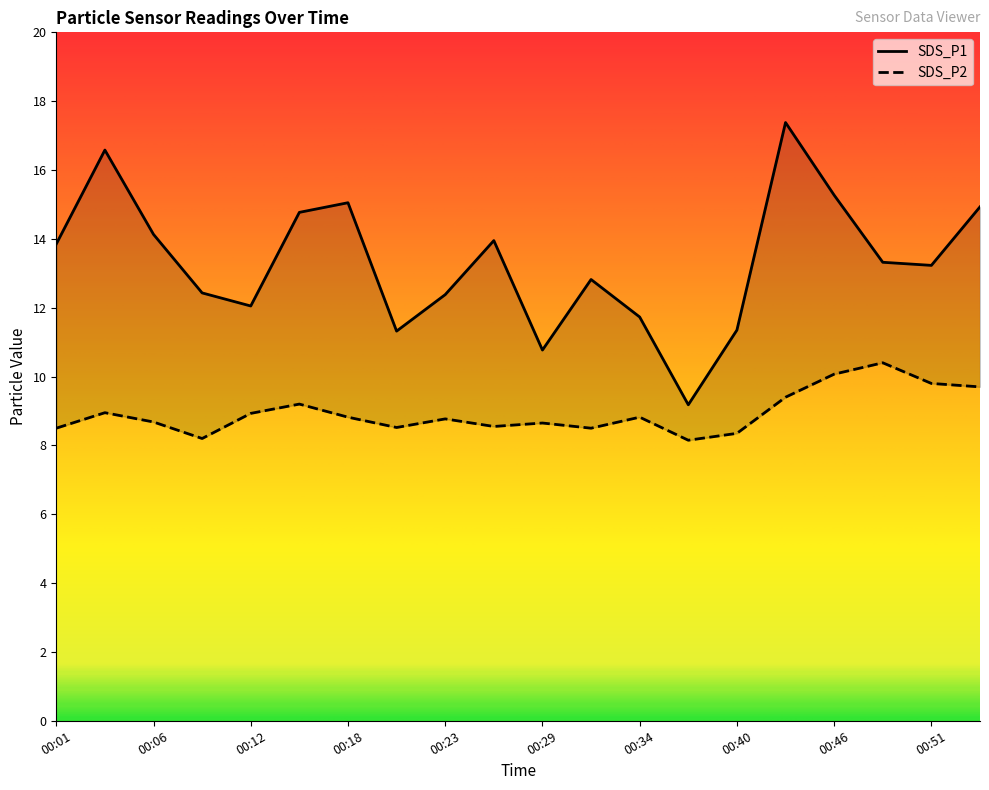

True or false: SDS_P2 and SDS_P1 intersect in this chart.

False